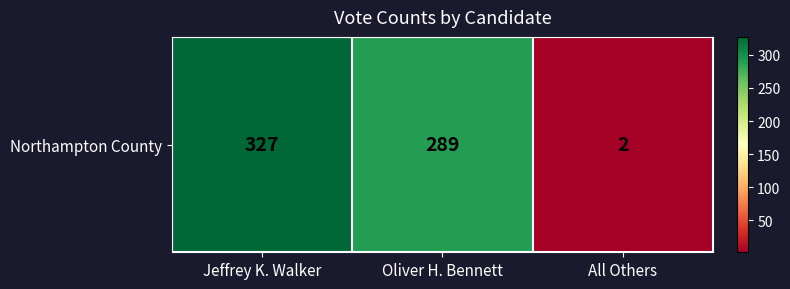

Which category has the lowest value across all series?

All Others